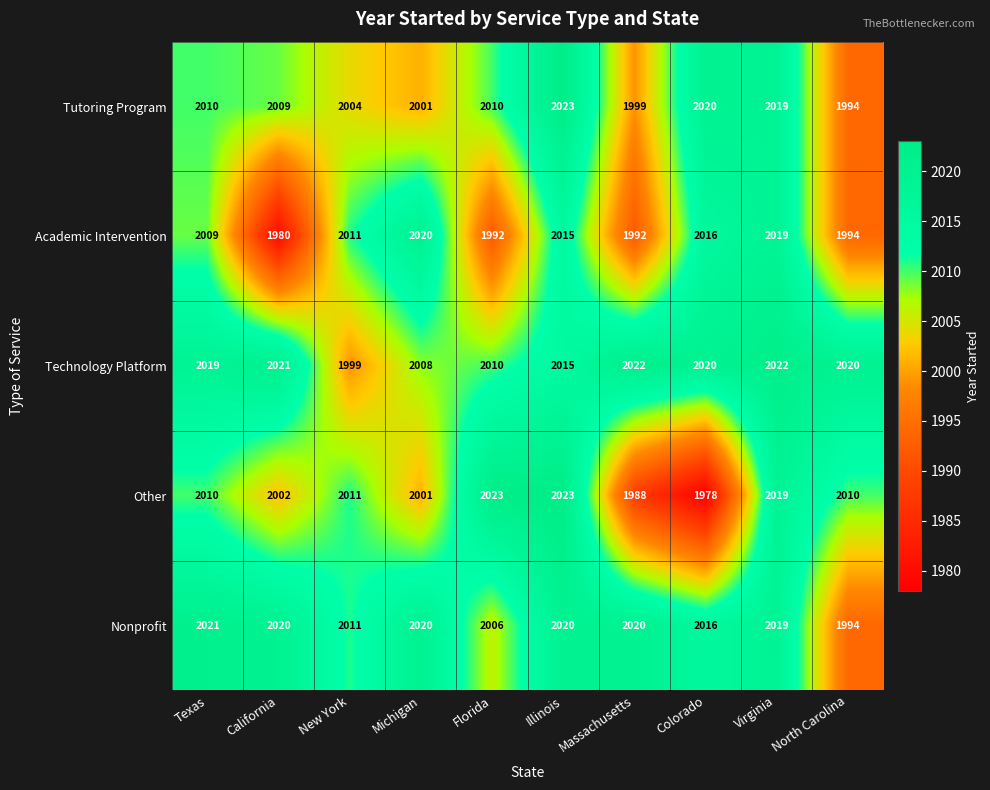

What value does the Nonprofit series have at Florida?

2006